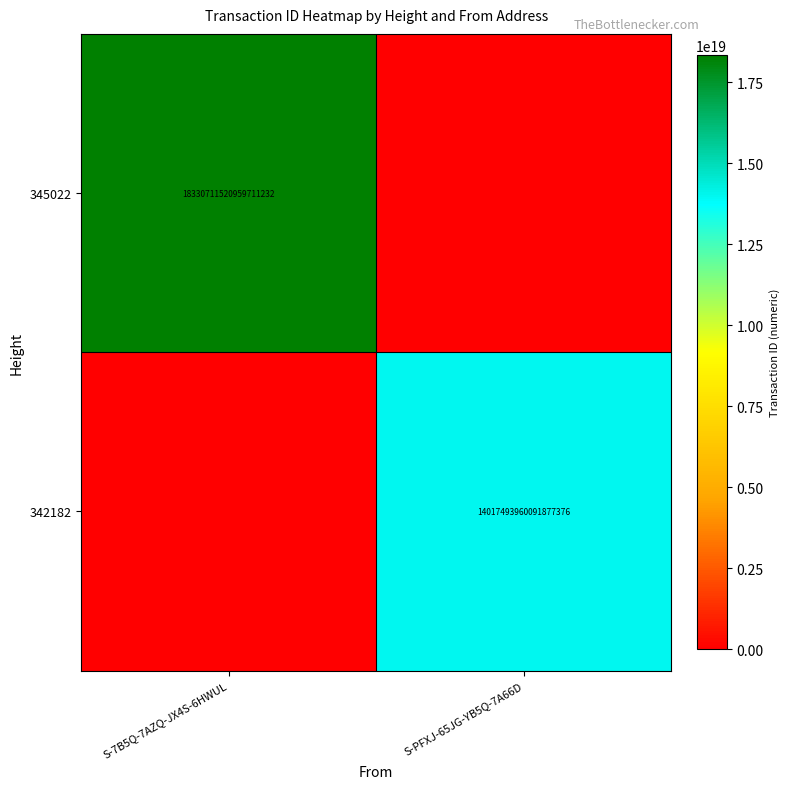

The value of 345022 at S-7B5Q-7AZQ-JX4S-6HWUL is 12155319186833702912. True or false?

False